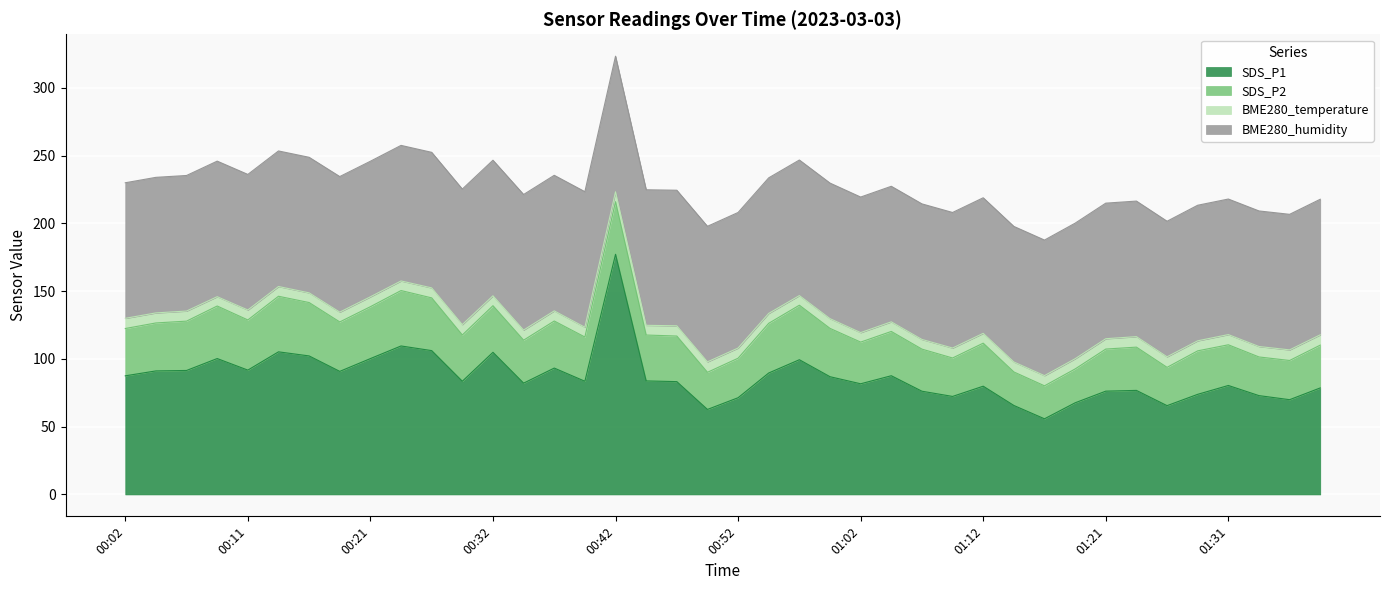

What is the value of the SDS_P2 point at the 37th from the left?

30.0